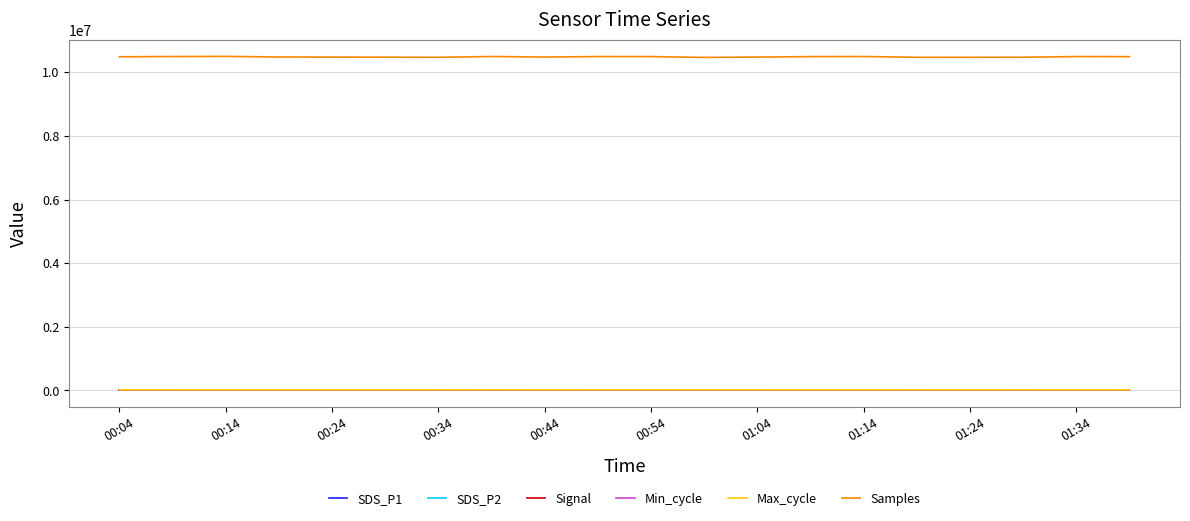

What is the maximum value for SDS_P1?

5.8